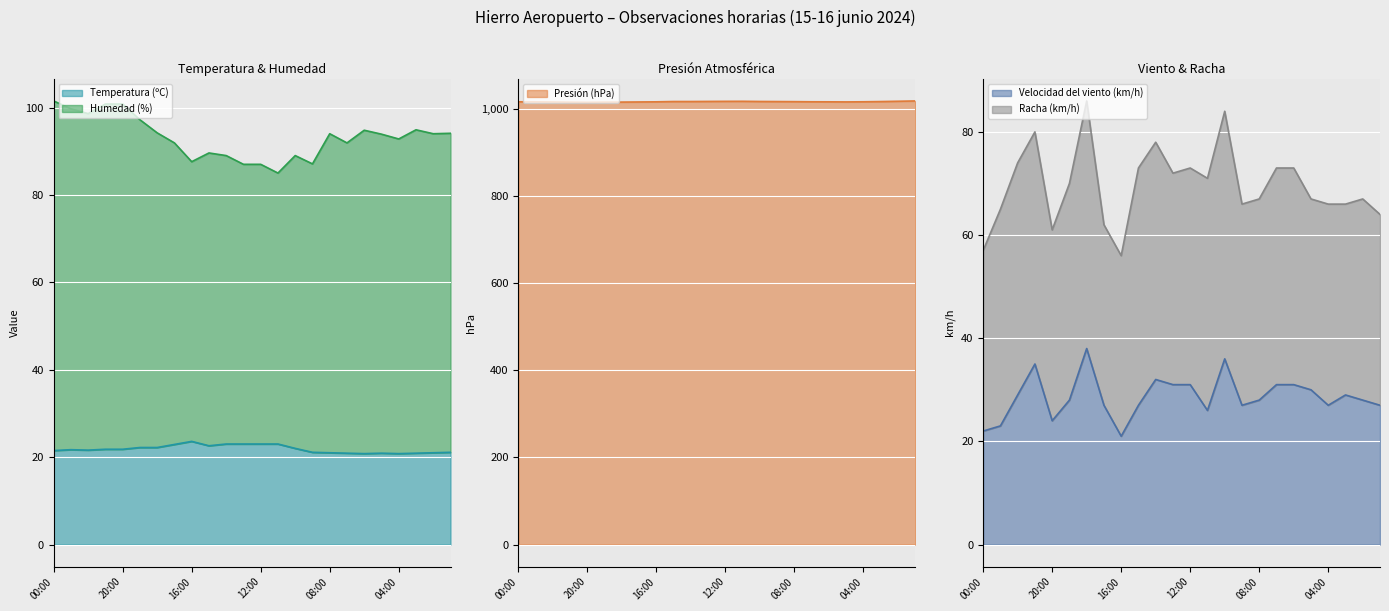

The value of Presión (hPa) at 20:00 is 1014.6. True or false?

True